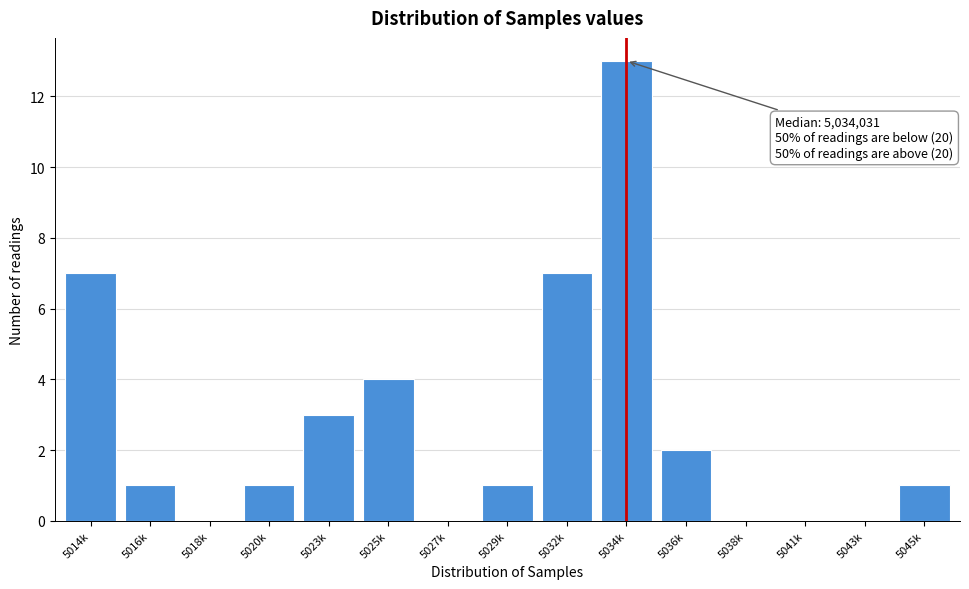

What is the sum of the values at 5014k and 5045k?

8